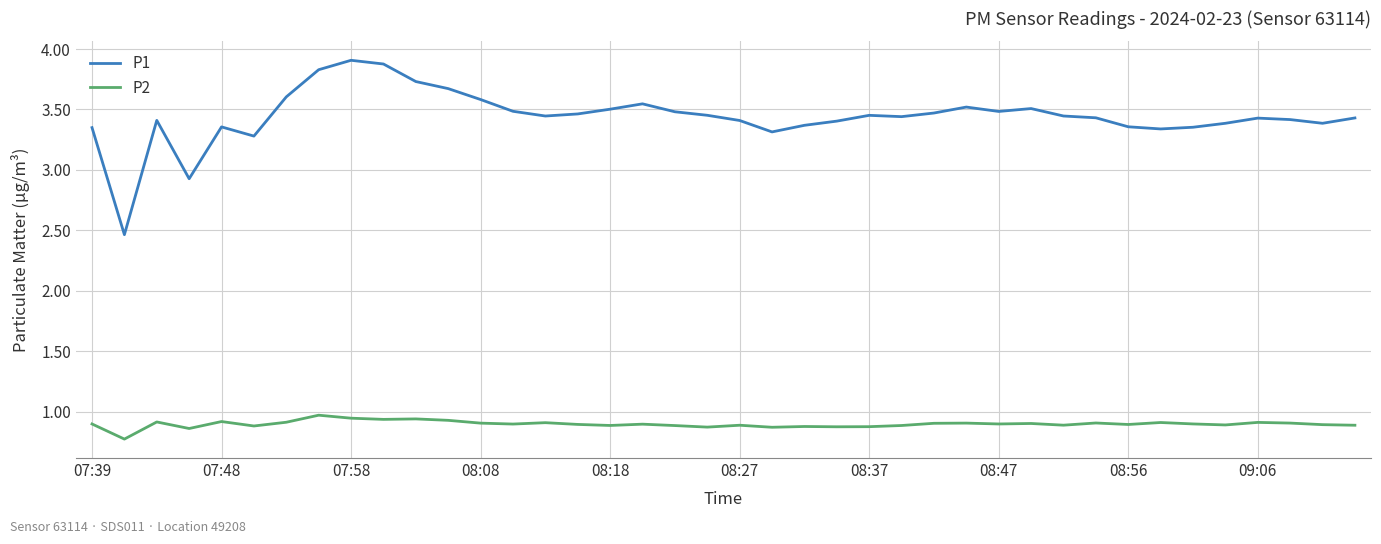

True or false: P1 and P2 intersect in this chart.

False